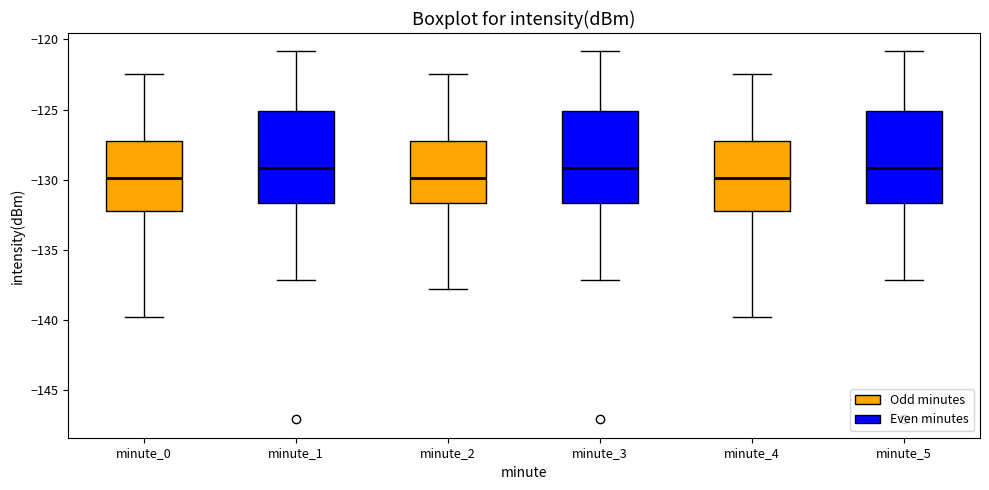

Reading left to right, read every box against the y-axis: the position of its median line, the range the box covers, and the ends of its whiskers. The values are not printed on the chart, so give them approximately, as read against the axis.

minute_0: median -130.0, box -132.5 to -127.0, whiskers -140.0 to -122.5
minute_1: median -129.0, box -131.5 to -125.0, whiskers -137.0 to -121.0
minute_2: median -130.0, box -131.5 to -127.0, whiskers -138.0 to -122.5
minute_3: median -129.0, box -131.5 to -125.0, whiskers -137.0 to -121.0
minute_4: median -130.0, box -132.5 to -127.0, whiskers -140.0 to -122.5
minute_5: median -129.0, box -131.5 to -125.0, whiskers -137.0 to -121.0